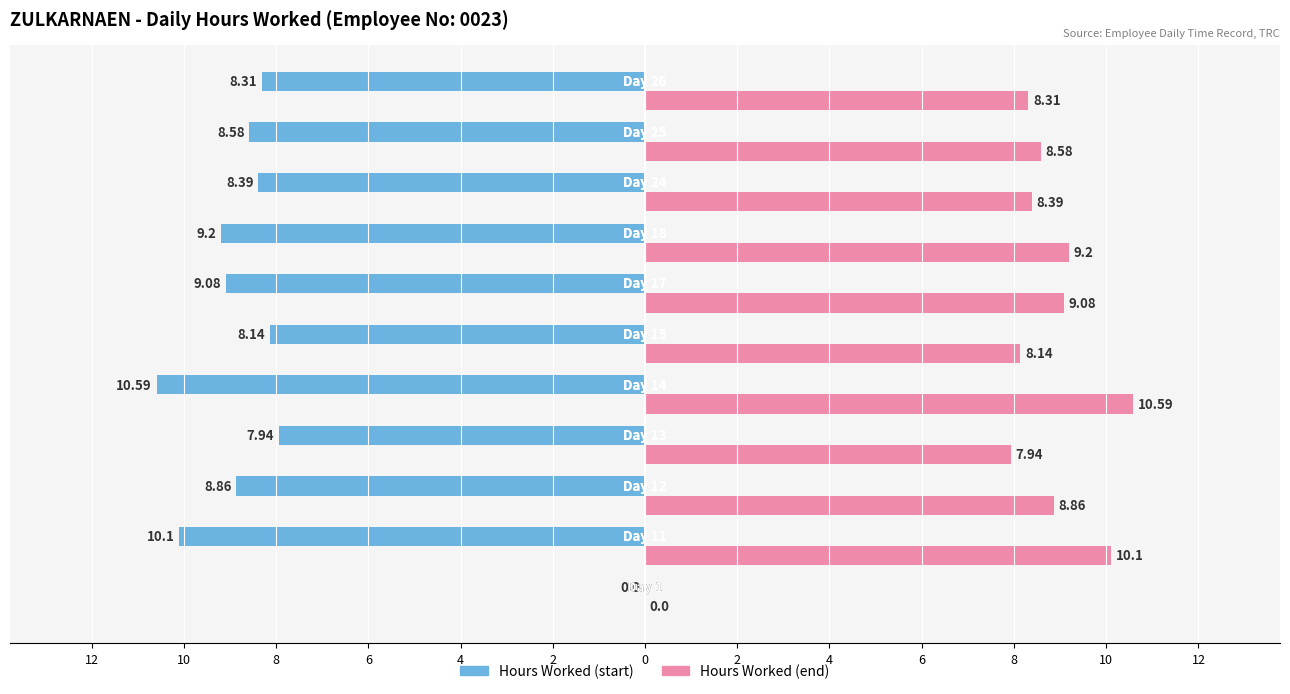

Reading left to right, what are all the values shown in this chart?

Hours Worked (Left): 0.0	-10.1	-8.9	-7.9	-10.6	-8.1	-9.1	-9.2	-8.4	-8.6	-8.3
Hours Worked (Right): 0.0	10.1	8.9	7.9	10.6	8.1	9.1	9.2	8.4	8.6	8.3